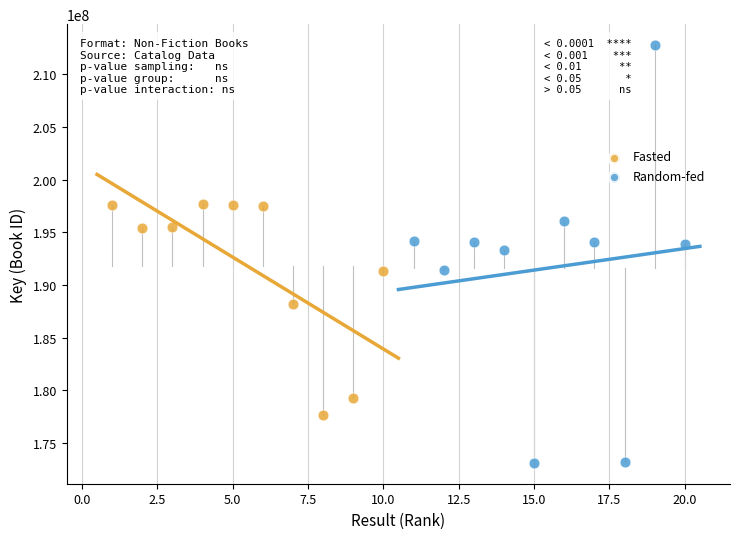

Which series reaches the maximum Y coordinate?

Random-fed